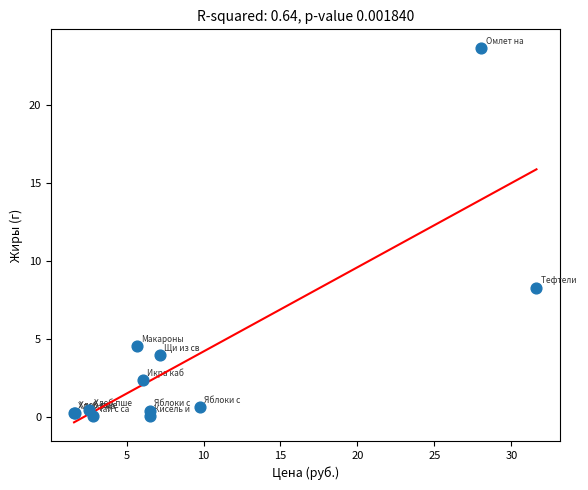

What Y value in the scatter plot is closest to 11?

8.3